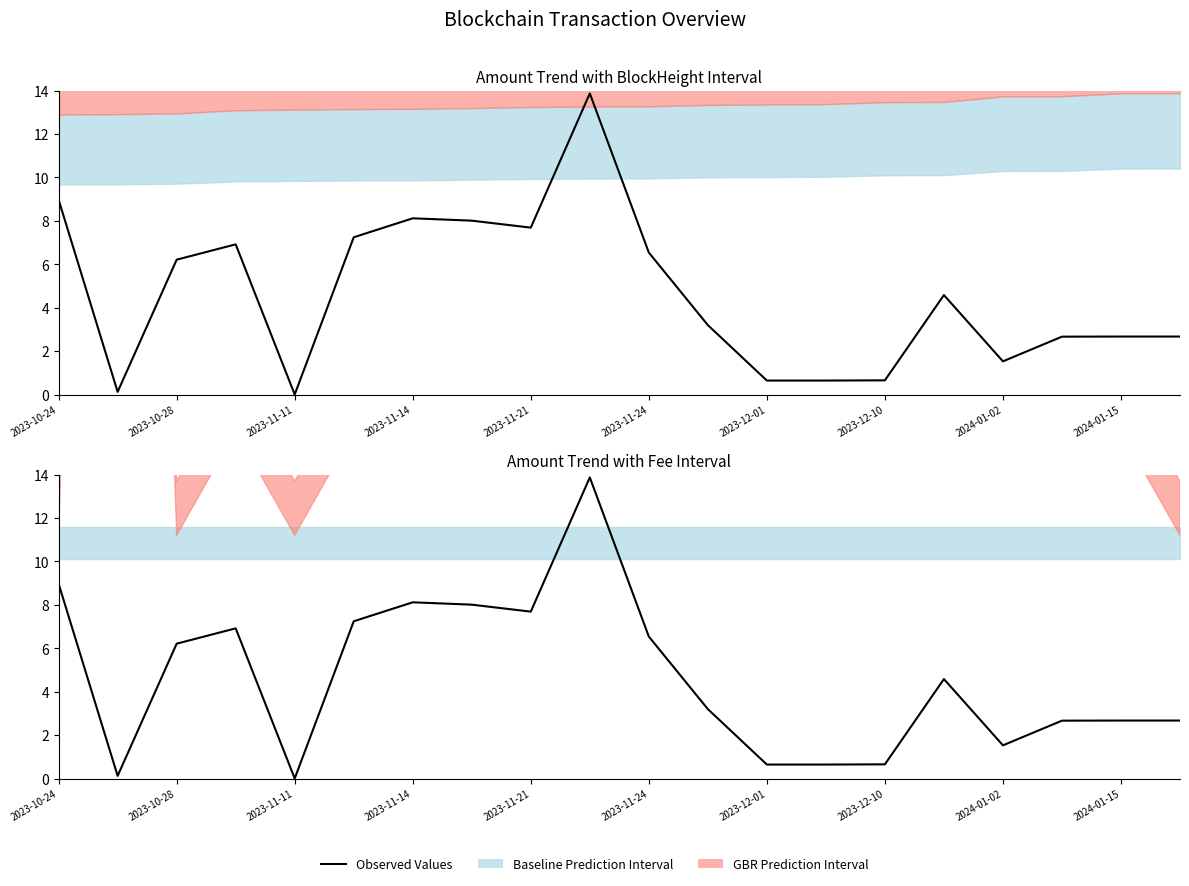

The chart shows a value of 1.5 at 2024-01-02. True or false?

True